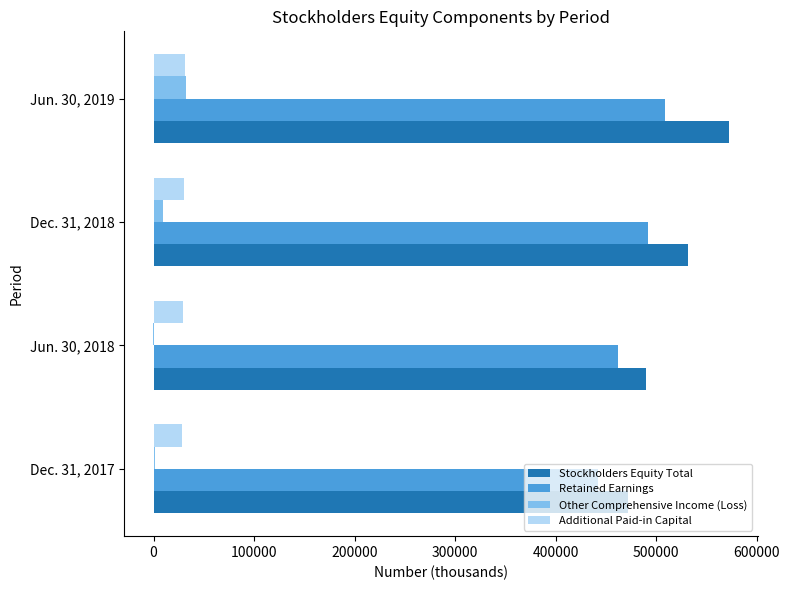

What is the sum of all Retained Earnings values?

1904375